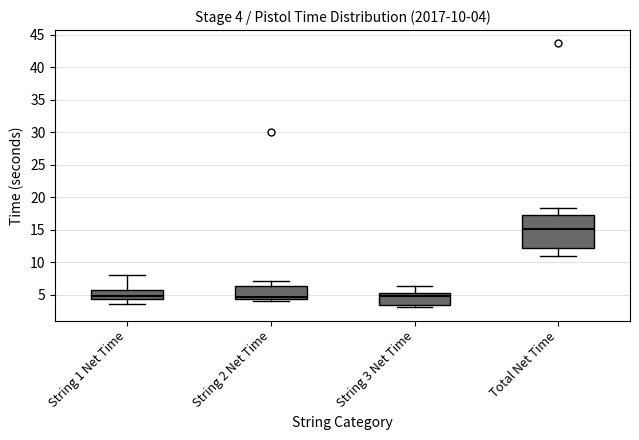

Comparing the boxes themselves (not the whiskers), which one is the tallest?

Total Net Time